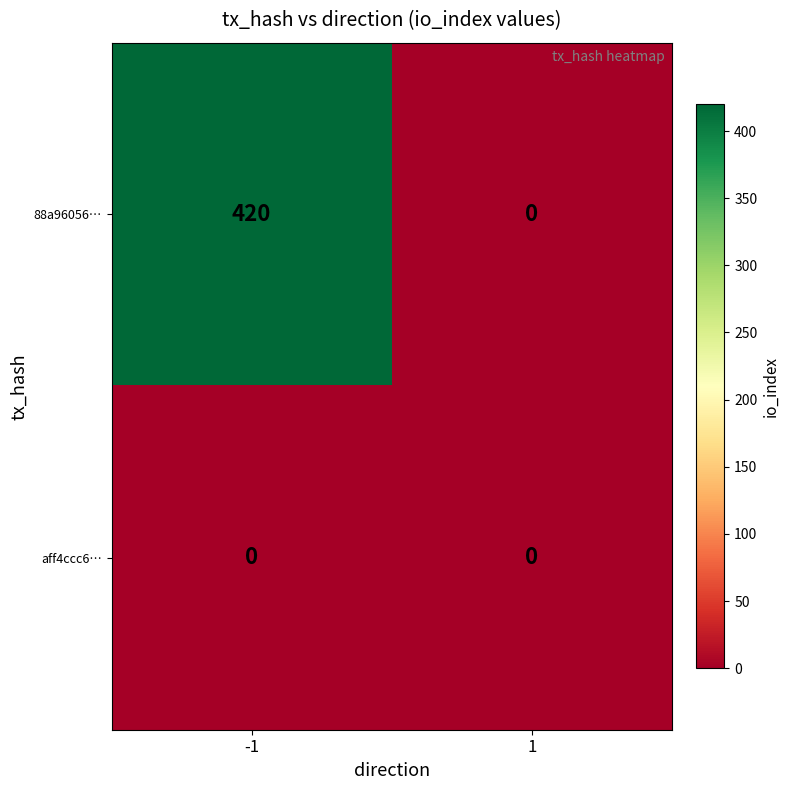

Count the number of categories in the chart.

2